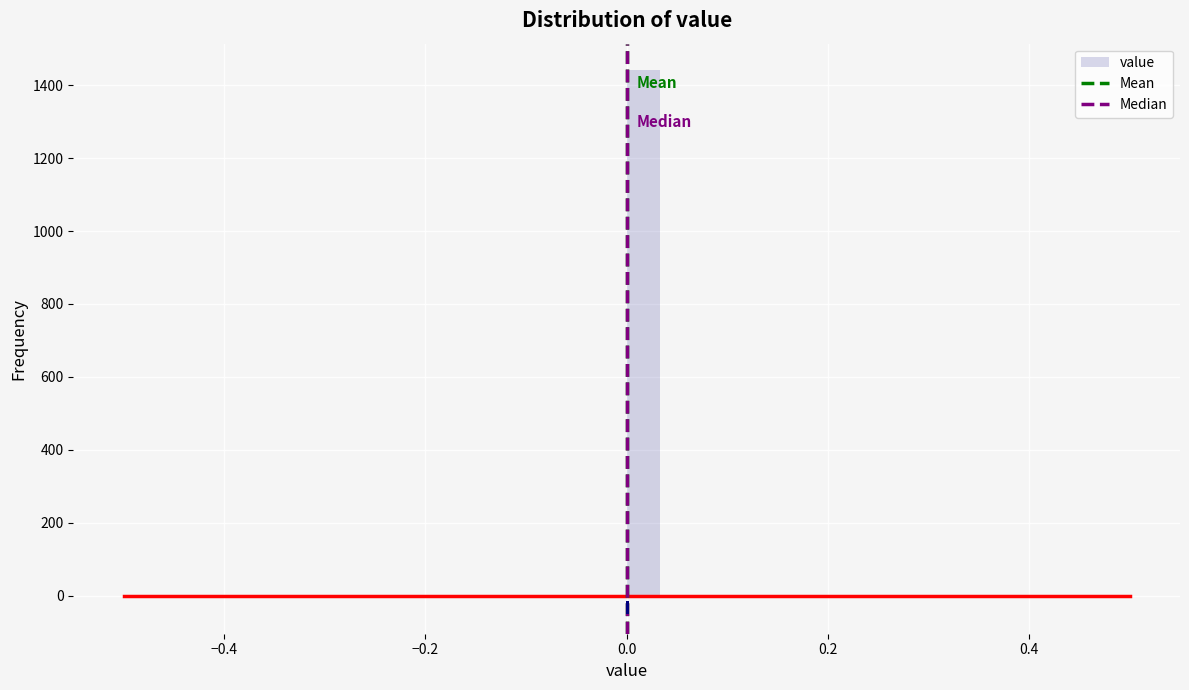

Read against the x-axis, roughly where is the centre of the tallest bar?

0.02